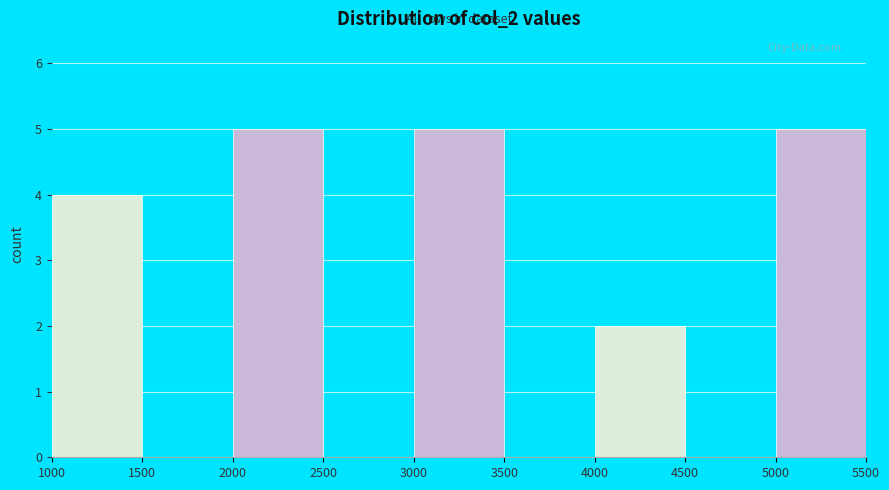

Reading left to right, transcribe this chart: for each bar, give the range it covers on the x-axis and its height. The values are not printed on the chart, so give them approximately, as read against the axis.

1000 to 1500: 4
1500 to 2000: 0
2000 to 2500: 5
2500 to 3000: 0
3000 to 3500: 5
3500 to 4000: 0
4000 to 4500: 2
4500 to 5000: 0
5000 to 5500: 5